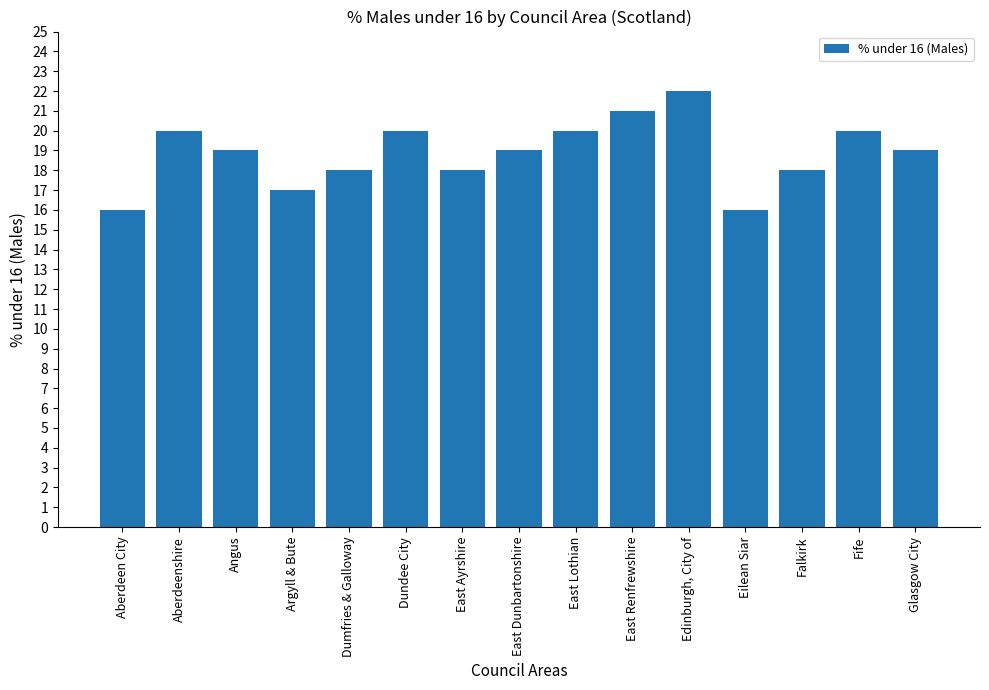

What is the difference between the maximum and second lowest values?

6